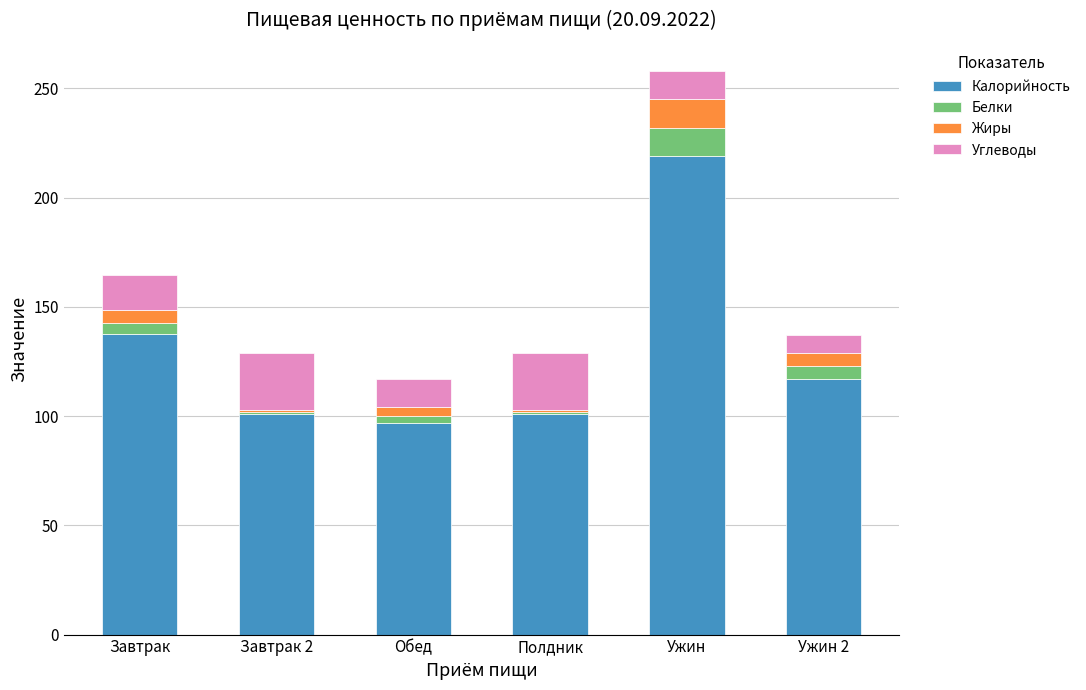

Are the bars grouped side by side (vs. stacked)?

No